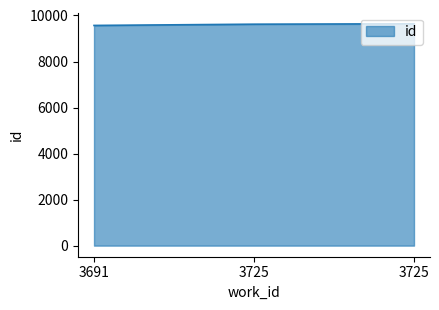

Reading left to right, list all the values displayed in this chart.

9567	9621	9638